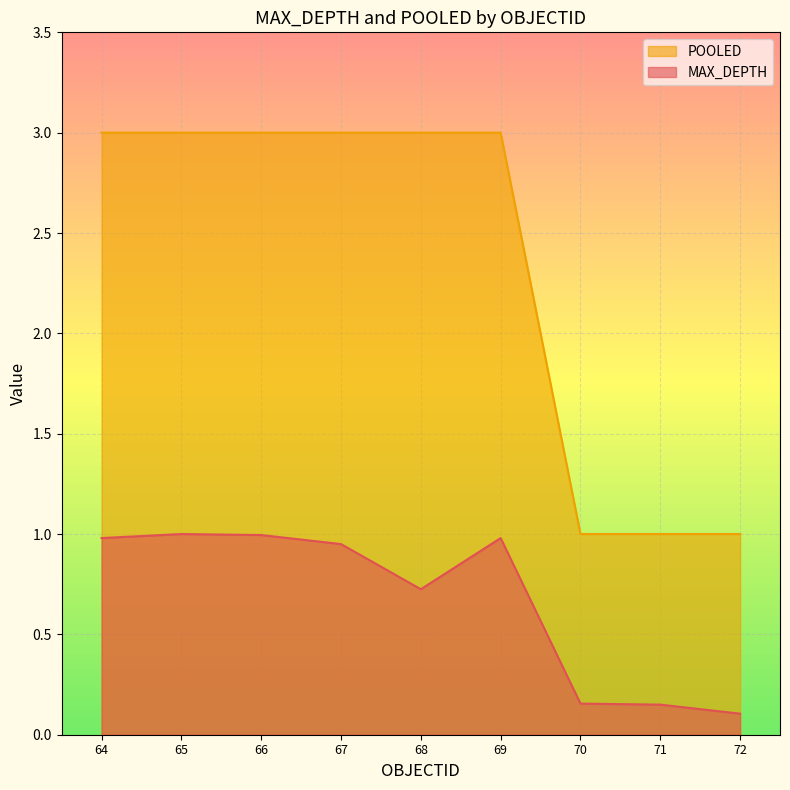

What is the minimum value shown in the chart?

0.1